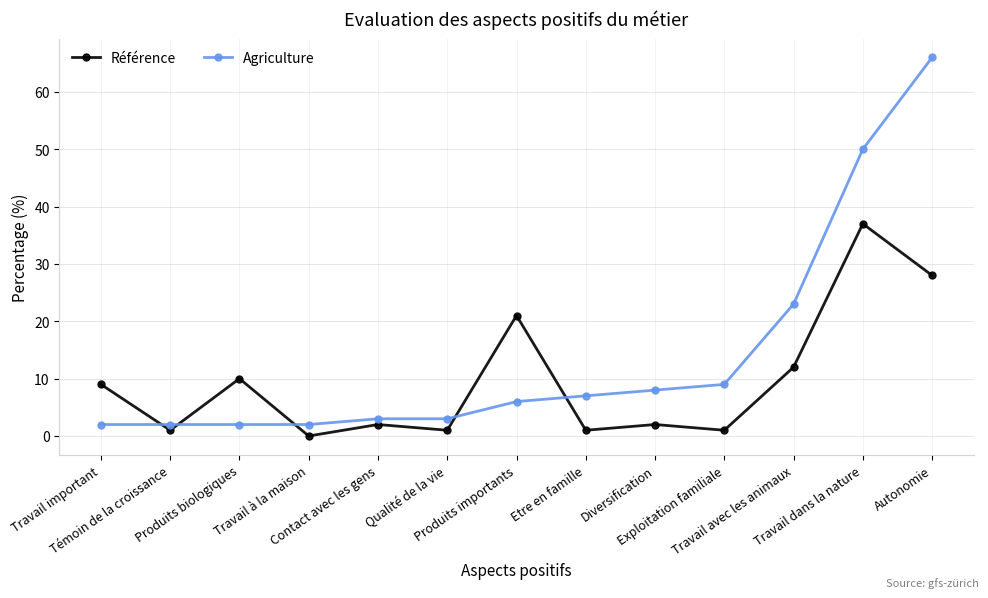

What is the difference between the maximum and minimum values in the Agriculture series?

64